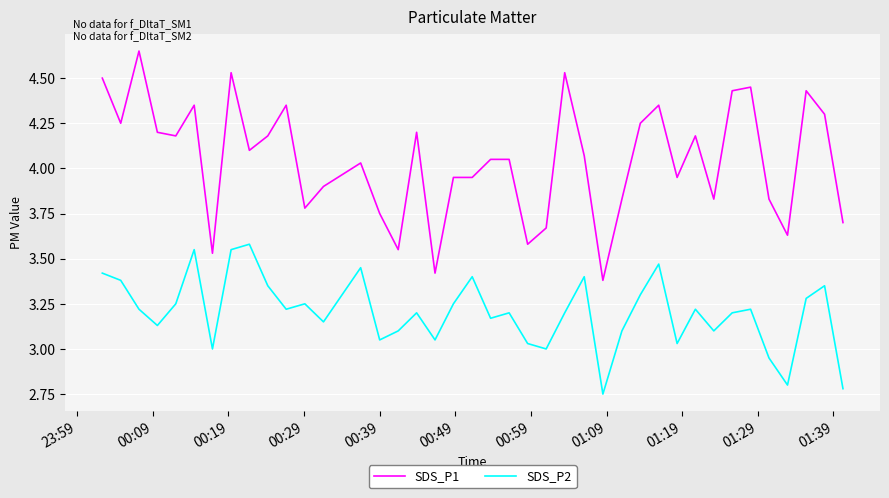

Rank the series by their average value, from highest to lowest.

SDS_P1, SDS_P2